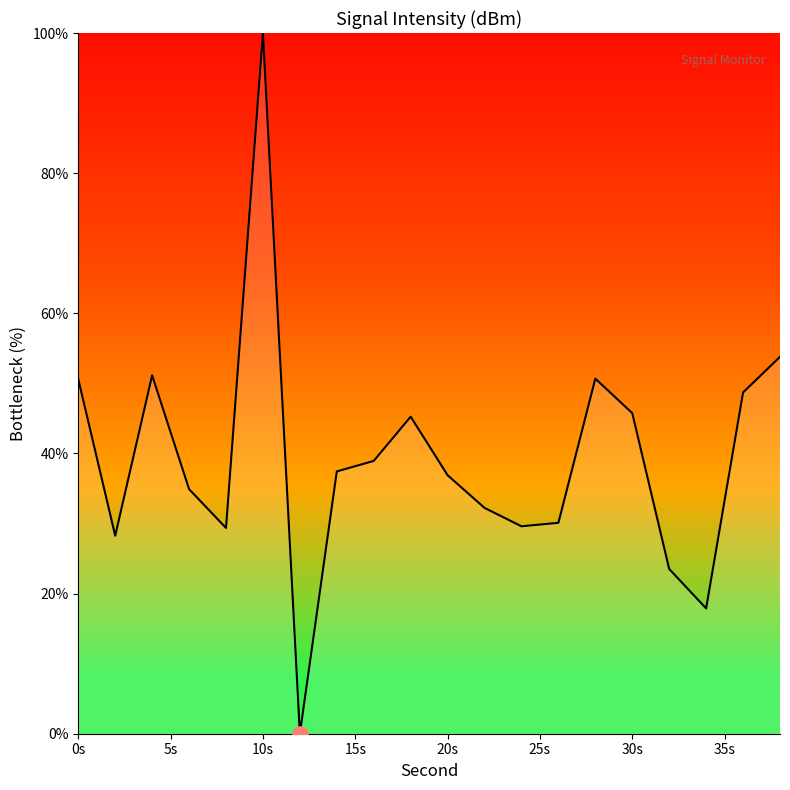

What is the difference between the maximum and minimum values?

100.0